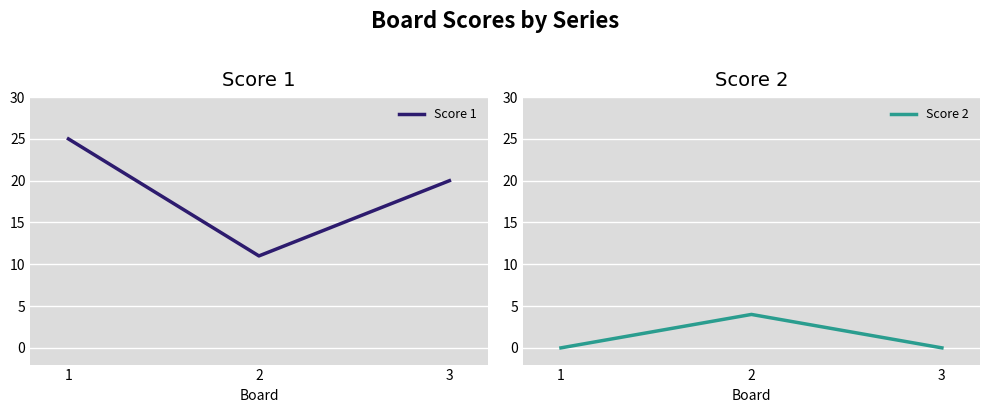

What is the total value across all series at 1?

25